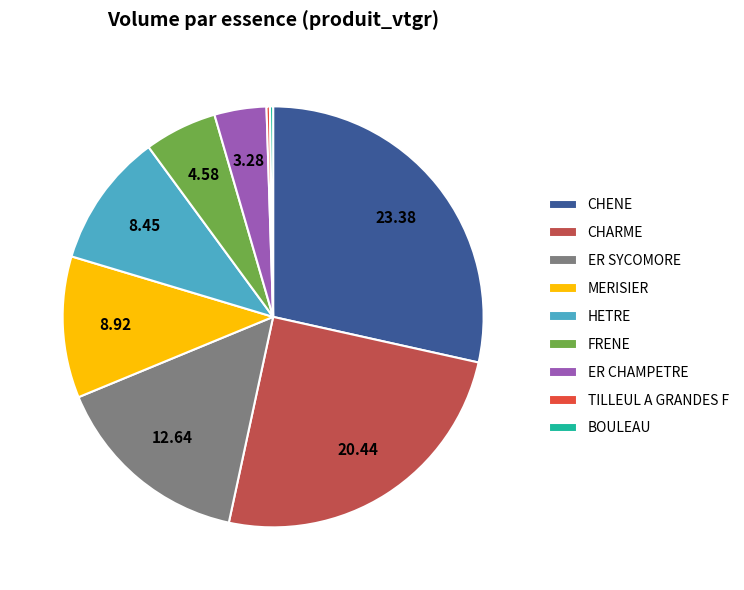

Between FRENE and MERISIER, which is larger?

MERISIER